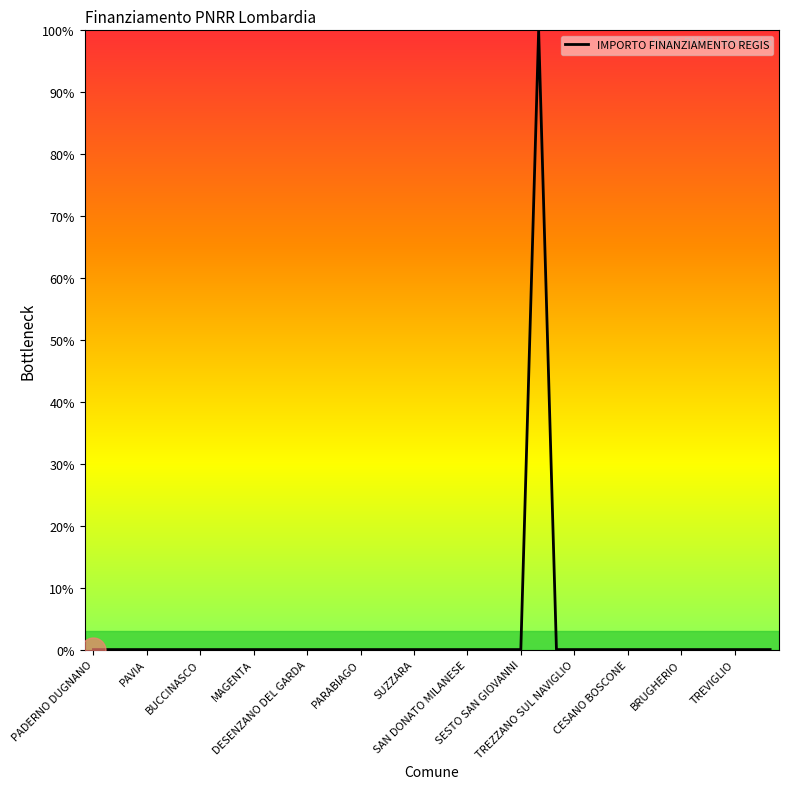

What is the sum of all values?

100.0